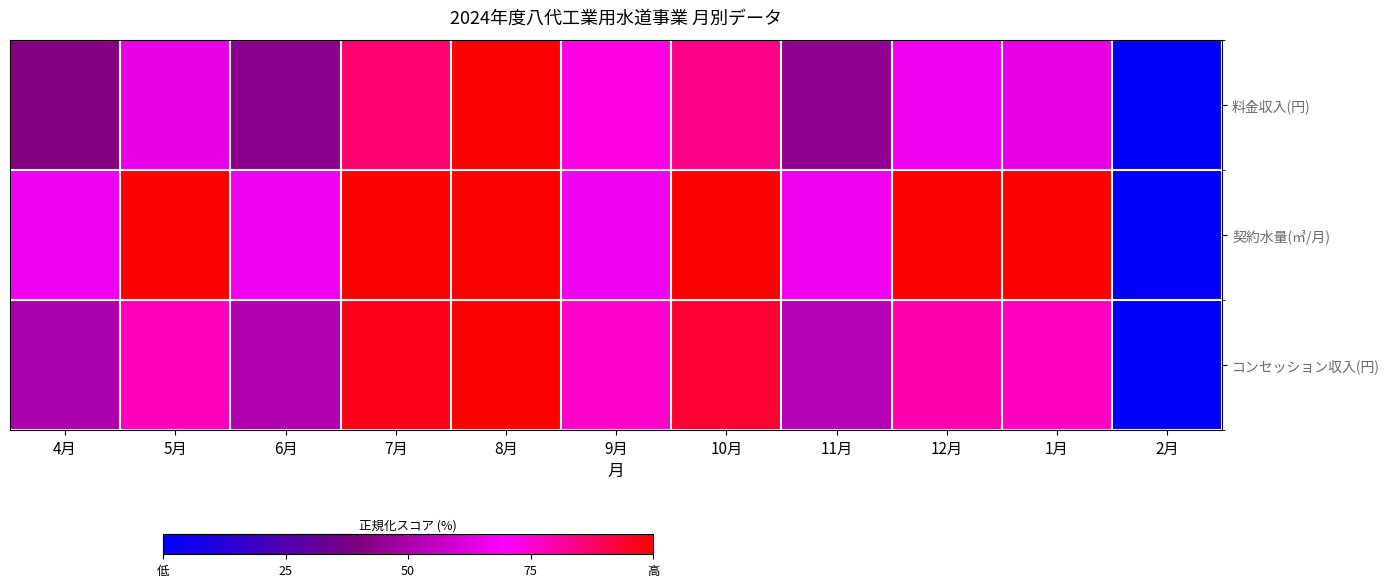

List the series in order of their peak value, highest first.

料金収入(円), 契約水量(㎥/月), コンセッション収入(円)